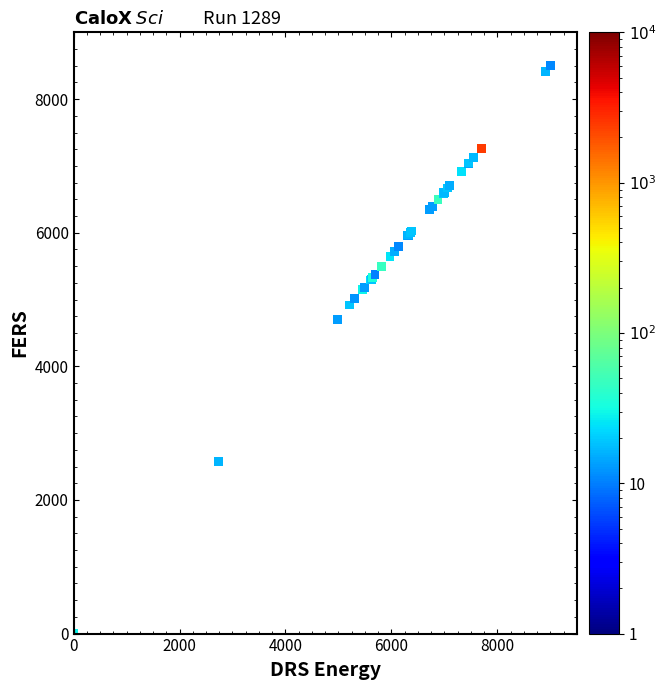

What Y value in the scatter plot is closest to 4250?

4704.8